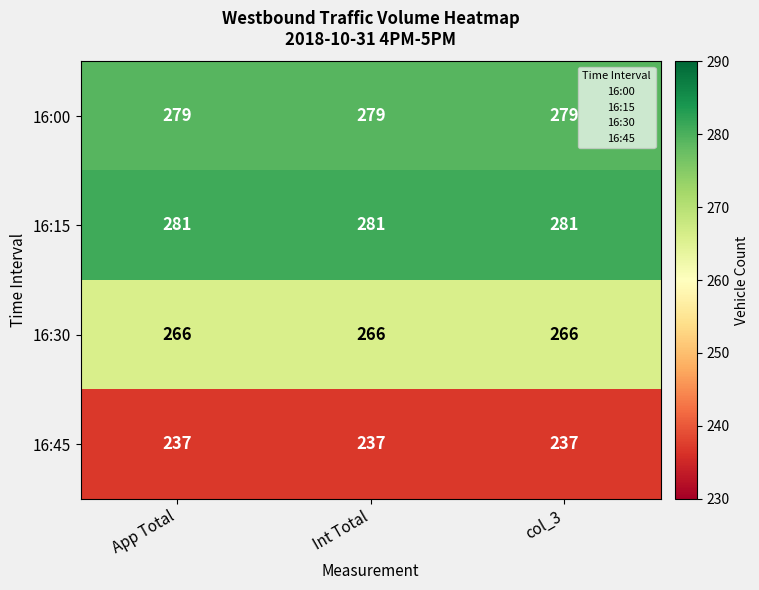

True or false: 16:45 has a value of 324 at Int Total.

False